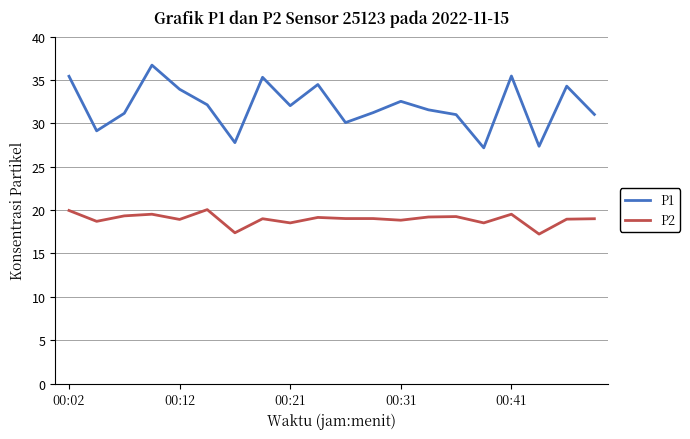

What is the lowest value of the P1 series?

27.2